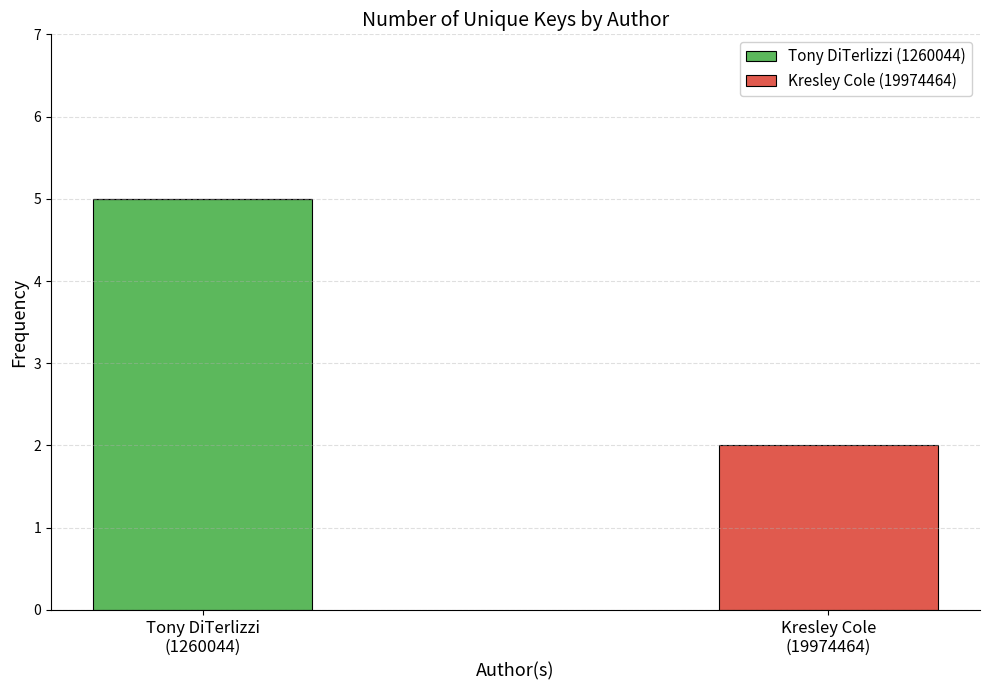

Are the bars horizontal?

No